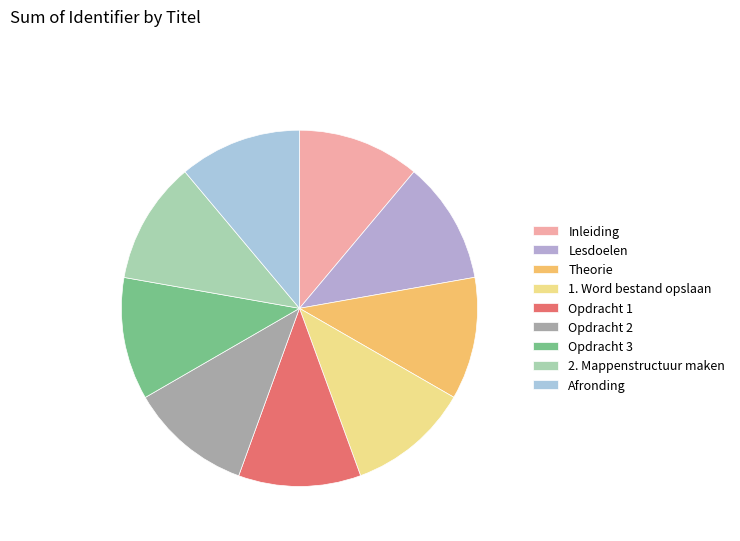

To the nearest percent, what is the average slice percentage?

11%